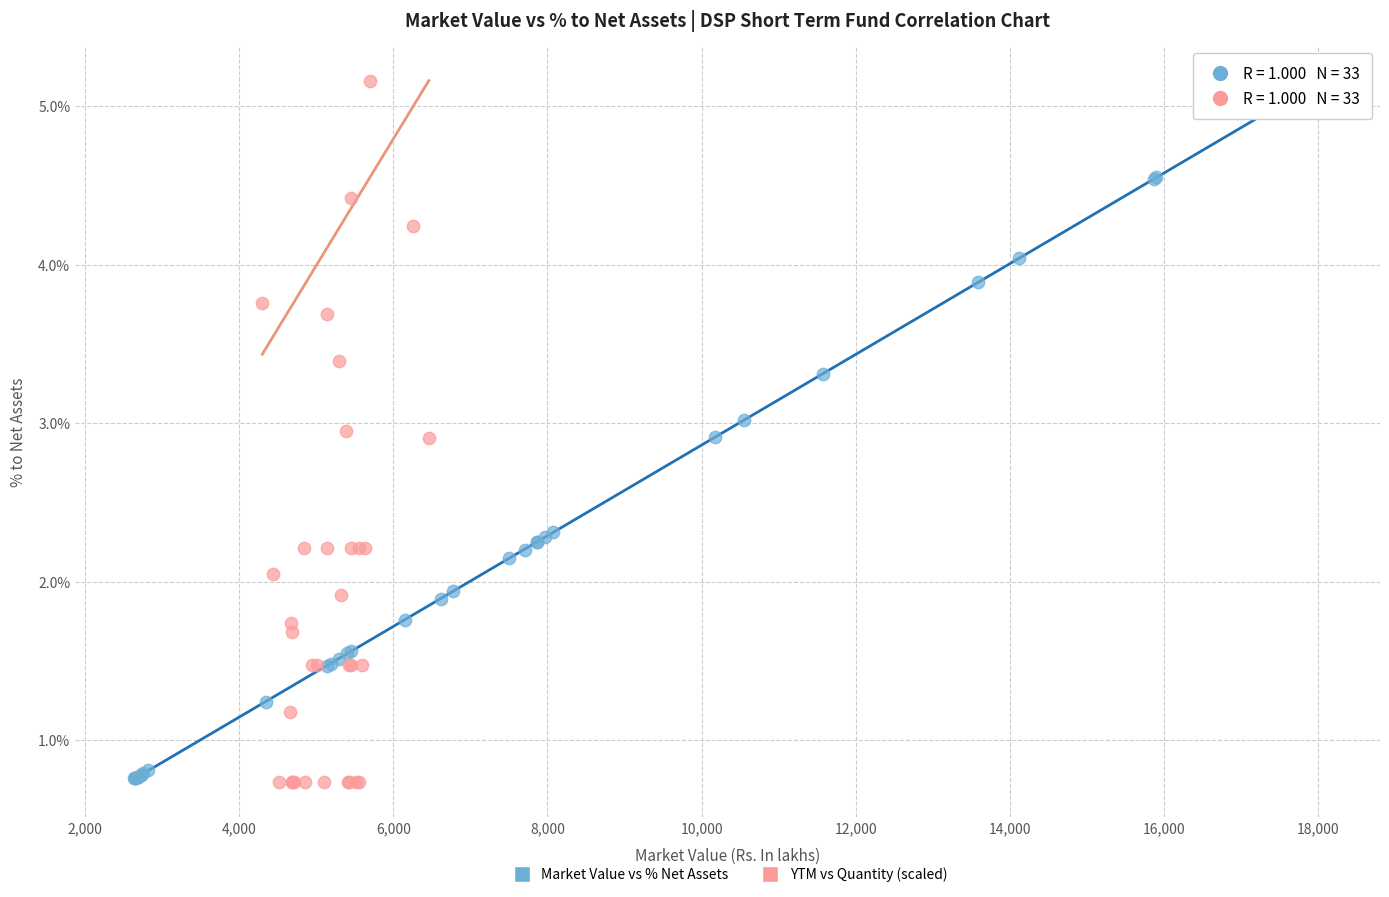

What are all the series names shown in the legend?

Market Value vs % Net Assets, YTM vs Quantity (scaled)